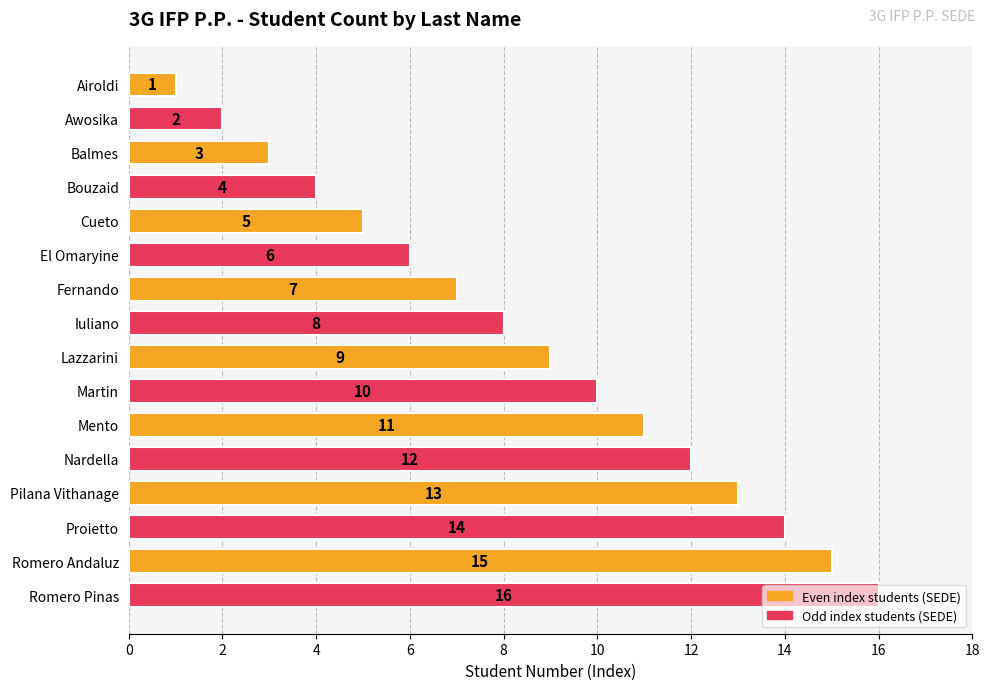

What is the label of the 14th bar from the bottom?

Balmes